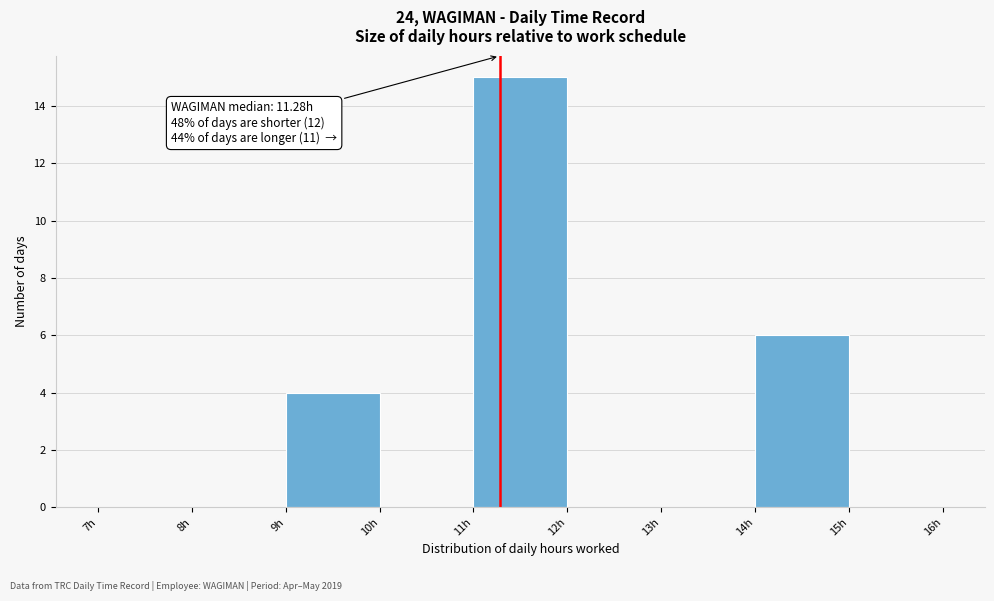

Which range on the x-axis has the tallest bar?

11 to 12